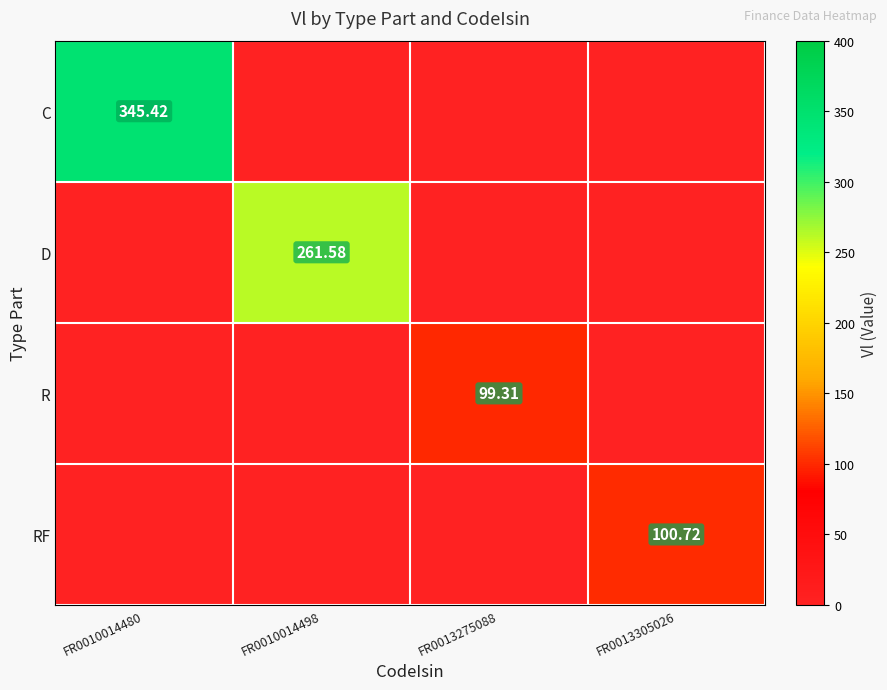

What is the sum of the RF values at FR0013305026 and FR0013275088?

100.7